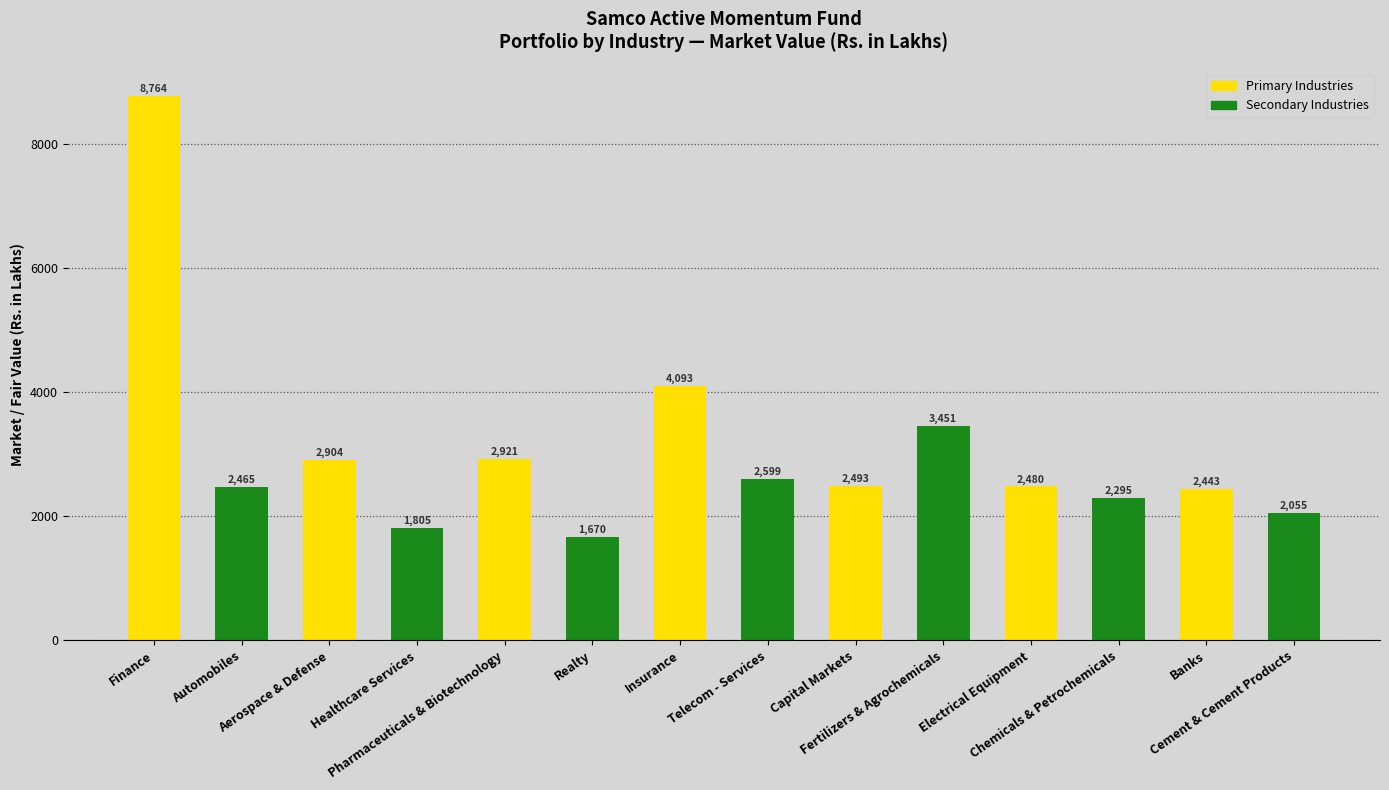

What is the approximate value at Cement & Cement Products?

2054.8